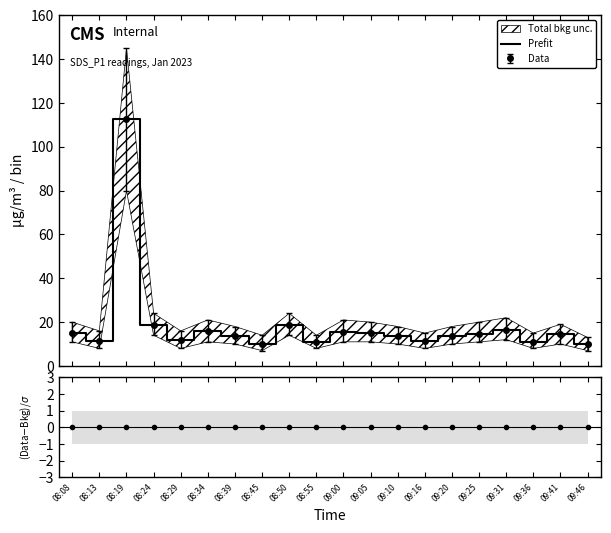

What is the approximate value of Prefit at 08:39?

13.8